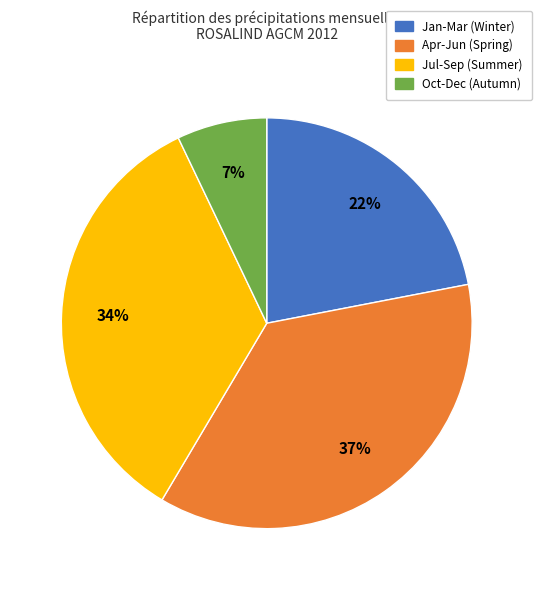

How many slices are in this pie chart?

4